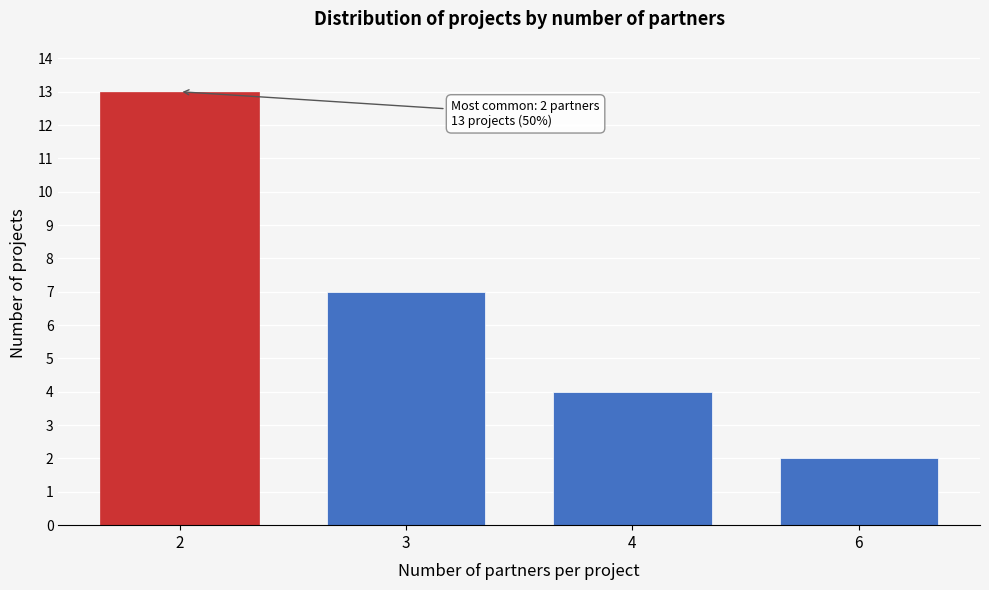

Reading left to right, what are all the values shown in this chart?

13	7	4	2